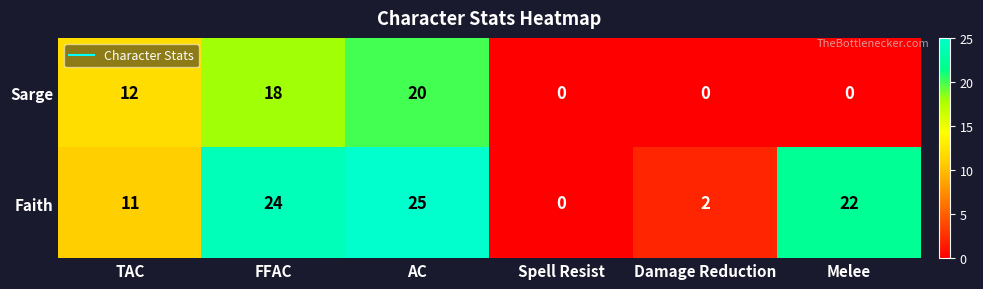

True or false: Sarge has a value of 22 at TAC.

False